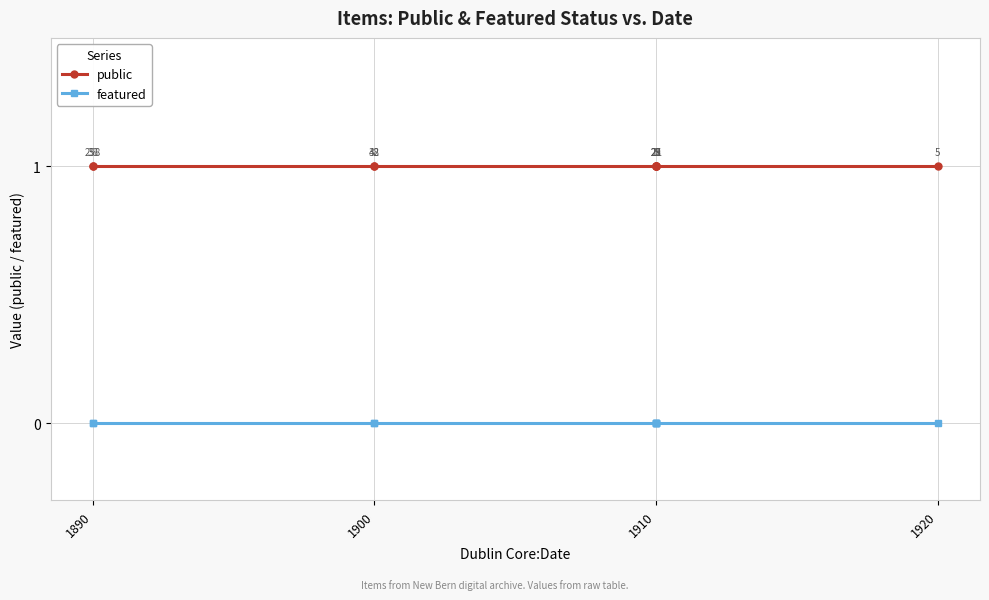

Rank the series at 1900 from highest to lowest value.

public, featured